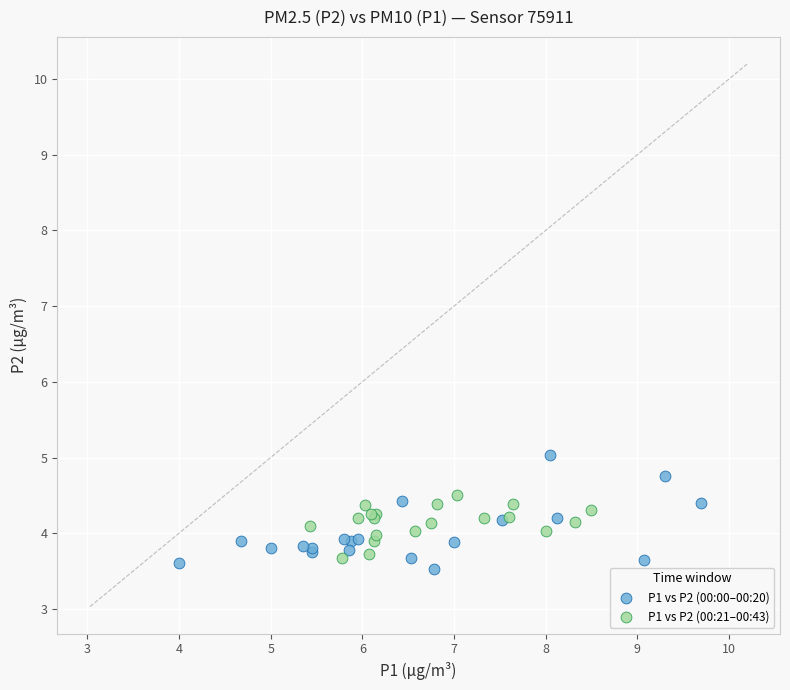

Which series reaches the maximum Y coordinate?

P1 vs P2 (00:00–00:20)